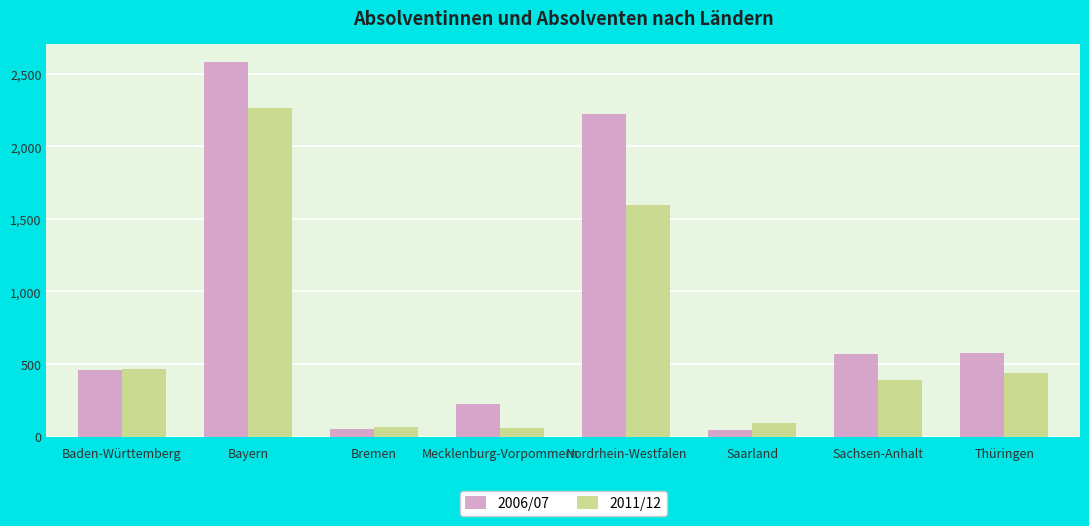

How many series are shown in this chart?

2